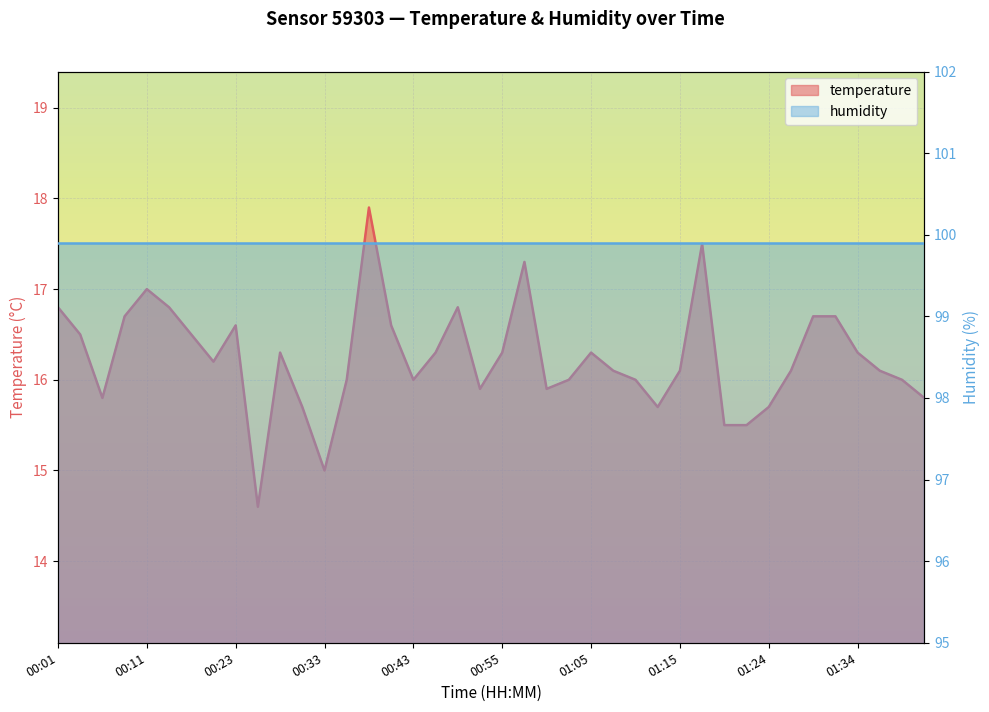

What is the maximum value shown in the chart?

17.9